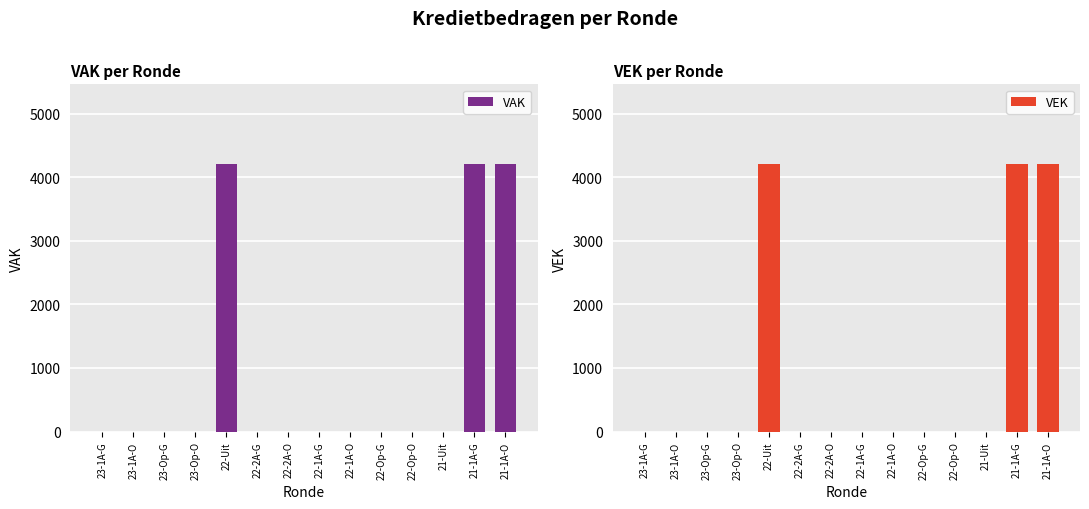

The value of VAK at 23-1A-G is 2640. True or false?

False